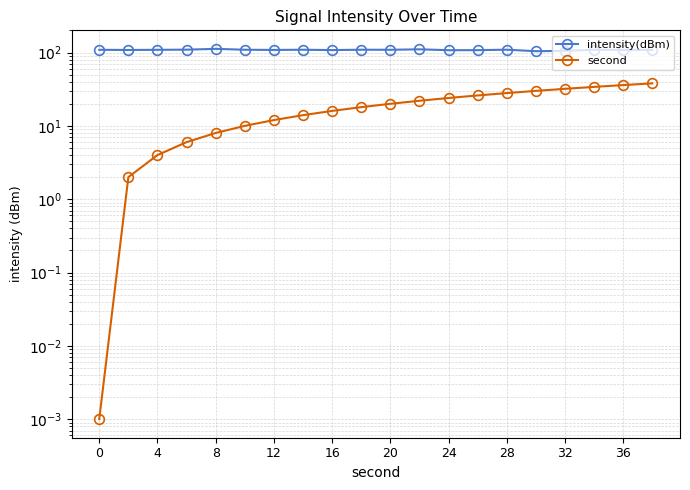

The value of second at 13 is 15.9. True or false?

False